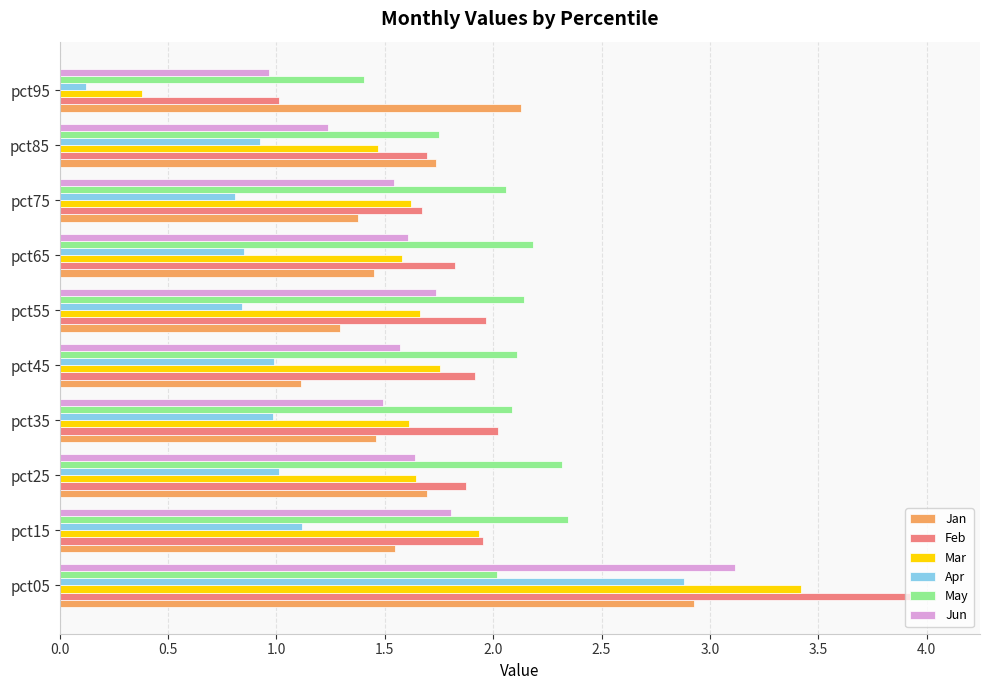

What value does the Jan series have at pct55?

1.3